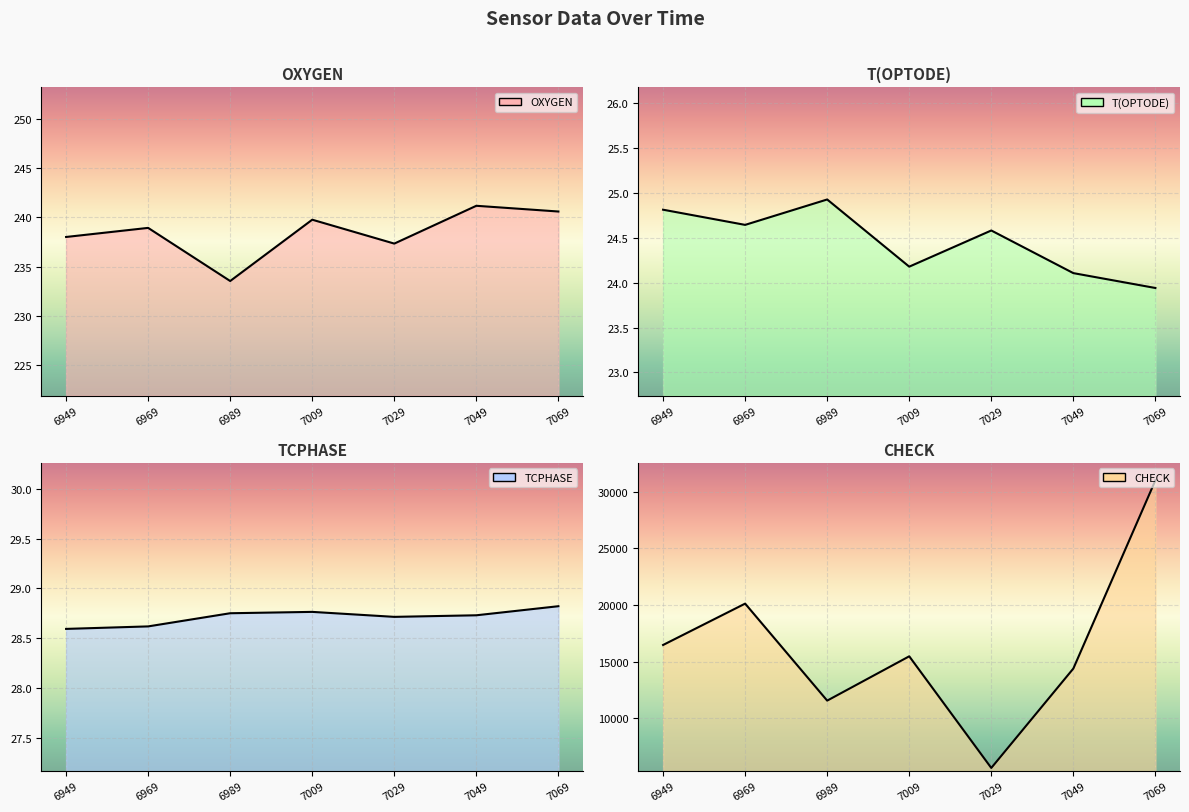

Where is the first local maximum for CHECK line?

6969